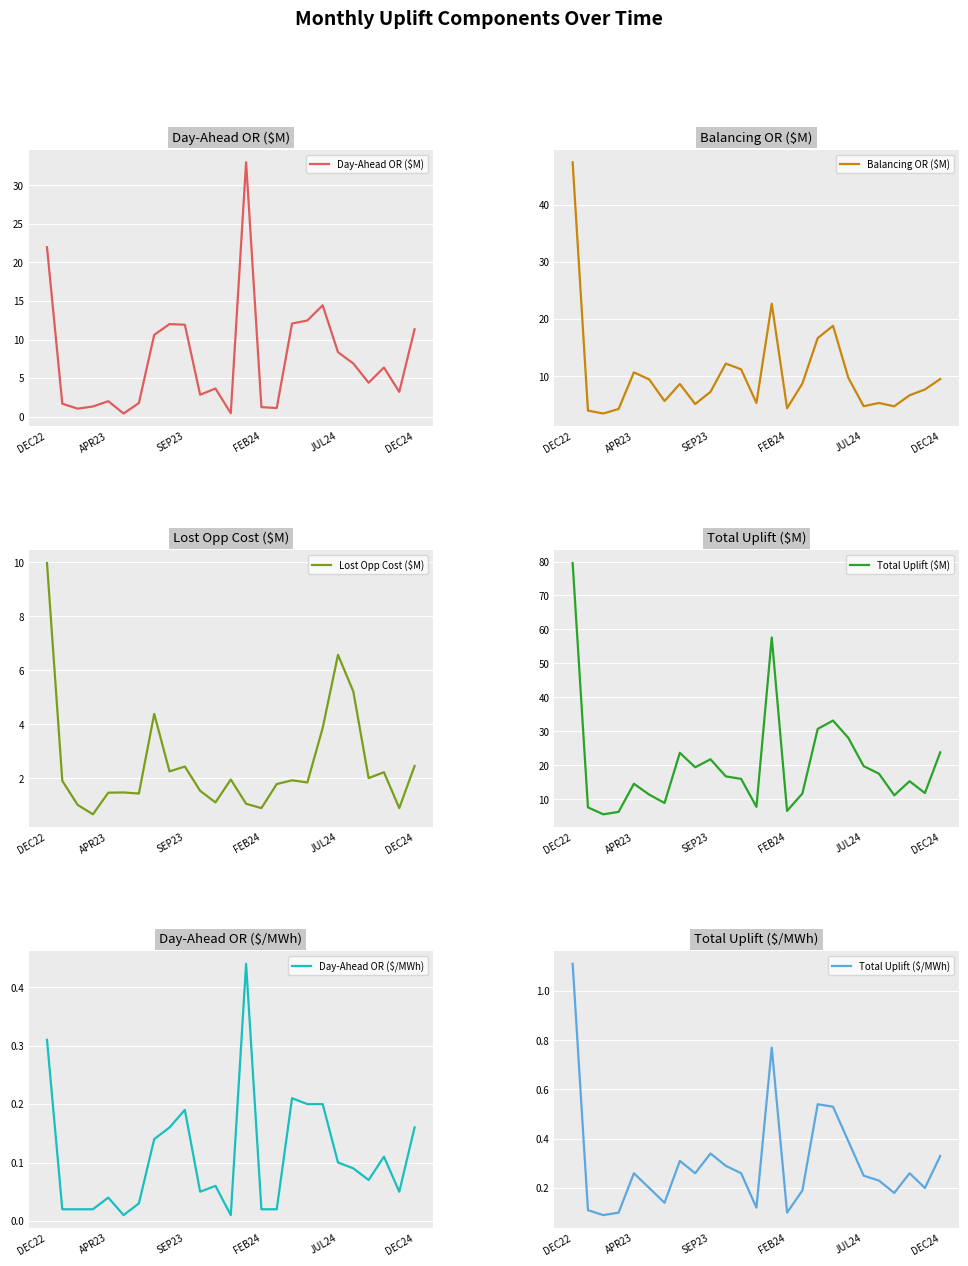

How many values in the Lost Opp Cost ($M) series are below 1?

3